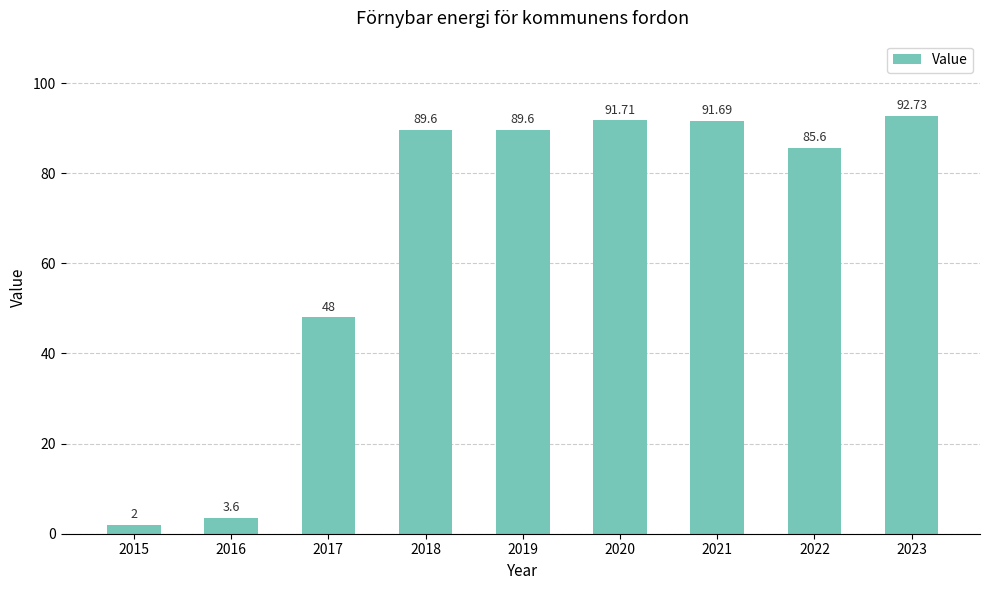

True or false: the data shows 18.7 at 2017.

False